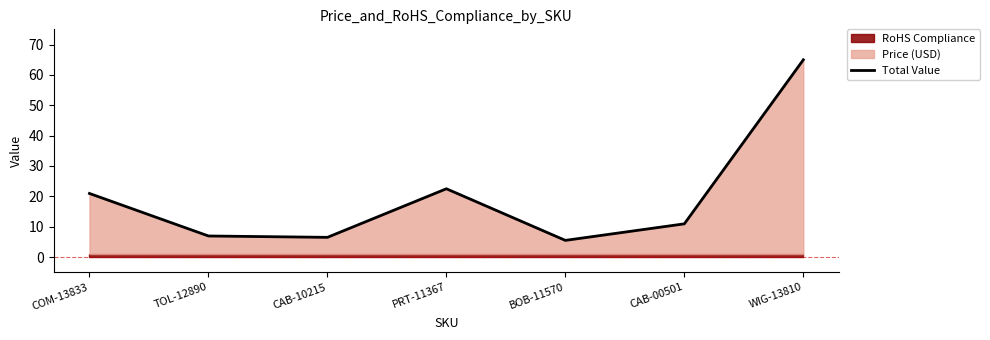

Which label corresponds to the largest value in the chart?

WIG-13810